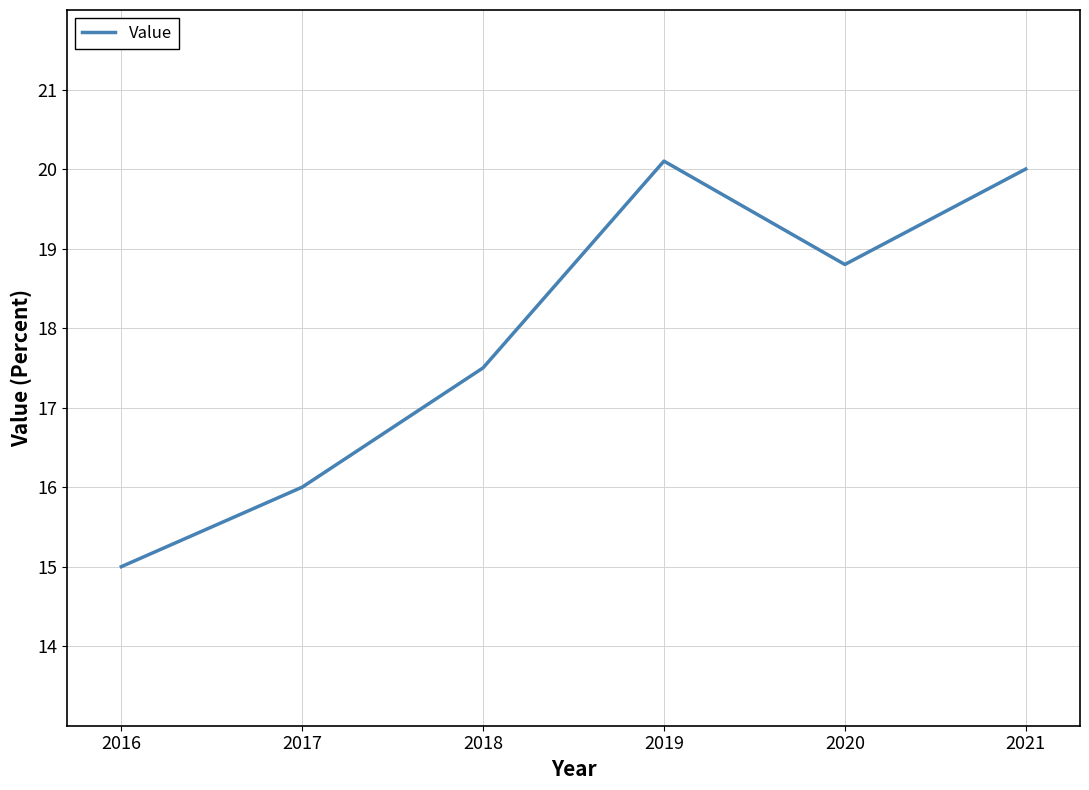

Between 2016 and 2021, which is larger?

2021